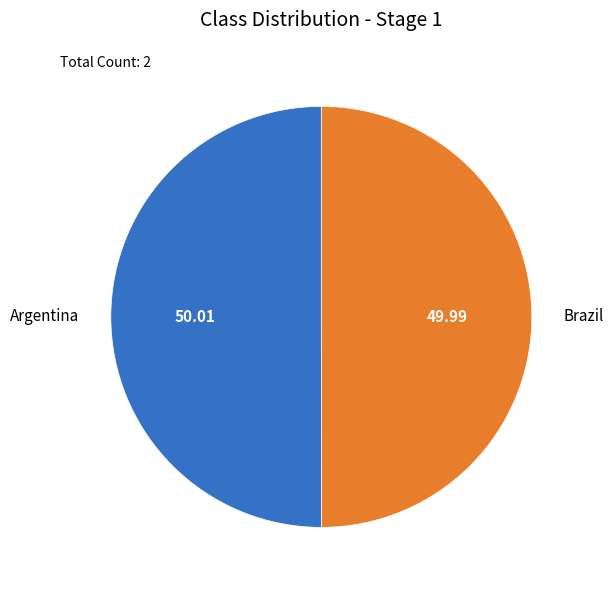

Is the sum of Argentina and Brazil greater than half?

Yes